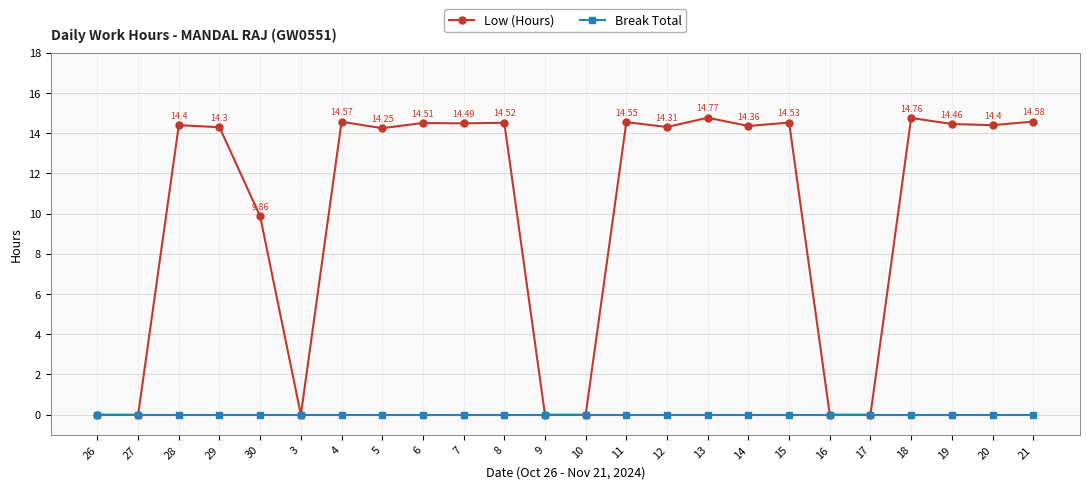

Between 26 and 13, which series saw the biggest shift?

Low (Hours)